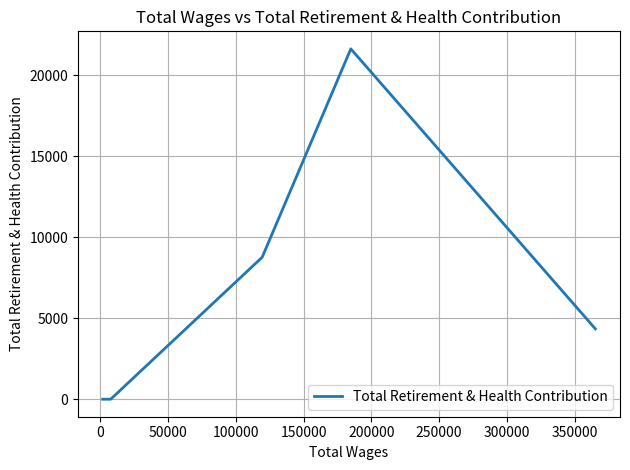

Is it true that the value at 350000 is 10779?

False